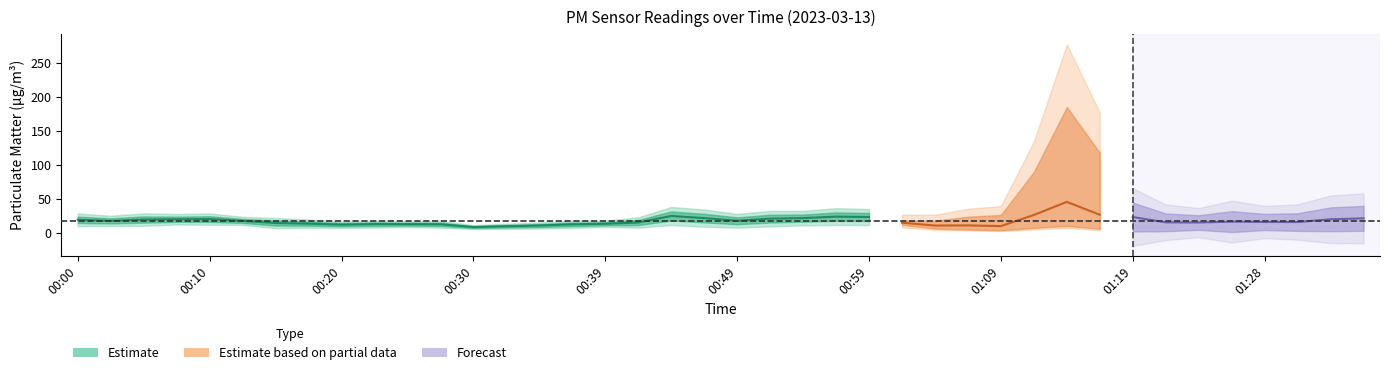

What is the spread (max minus min) of values at 00:42?

7.6